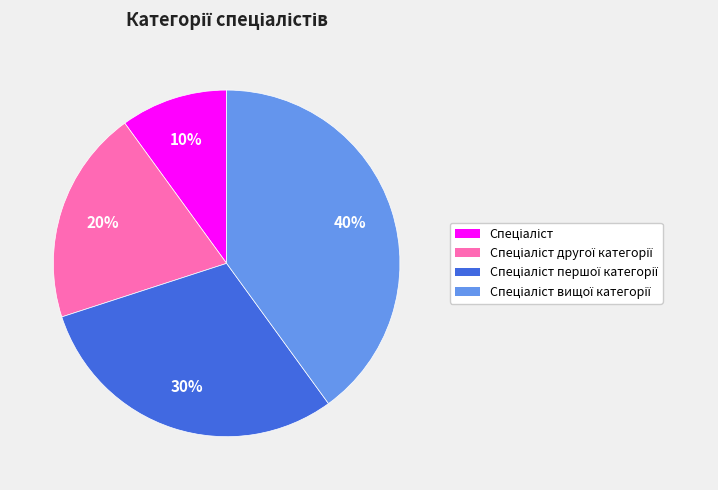

Is there a majority slice in this chart?

No